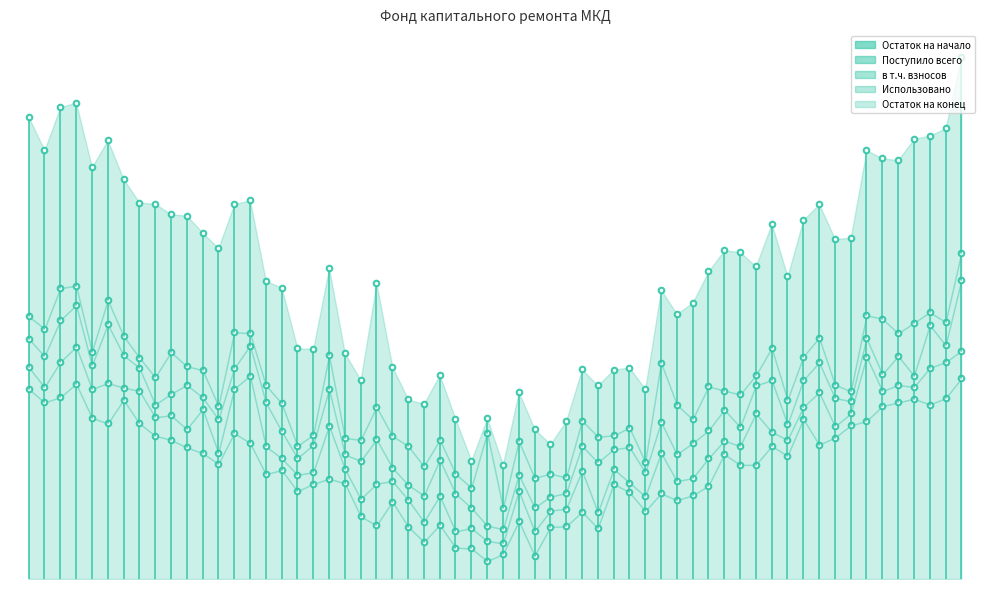

What is the sum of the Использовано values at −0.2 and 0.0?

115.2